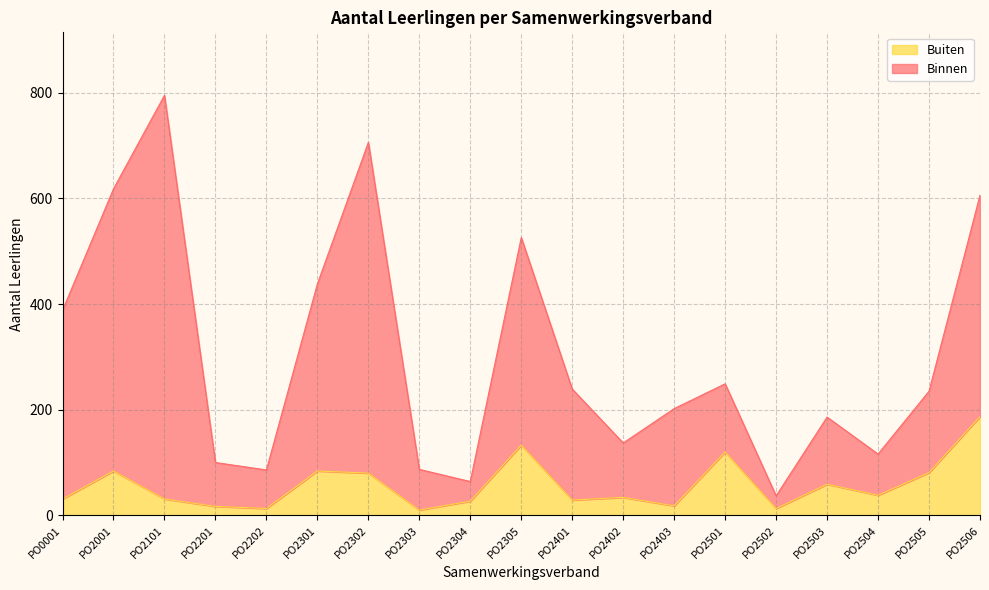

Which category has the highest value across all series?

PO2101